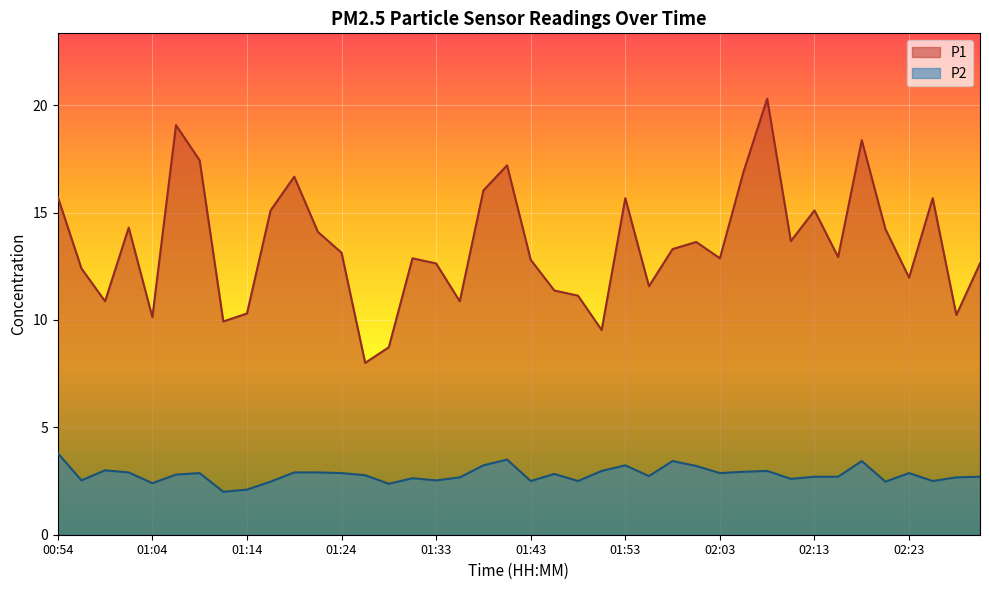

The P2 series shows 2.7 at 01:36. True or false?

True